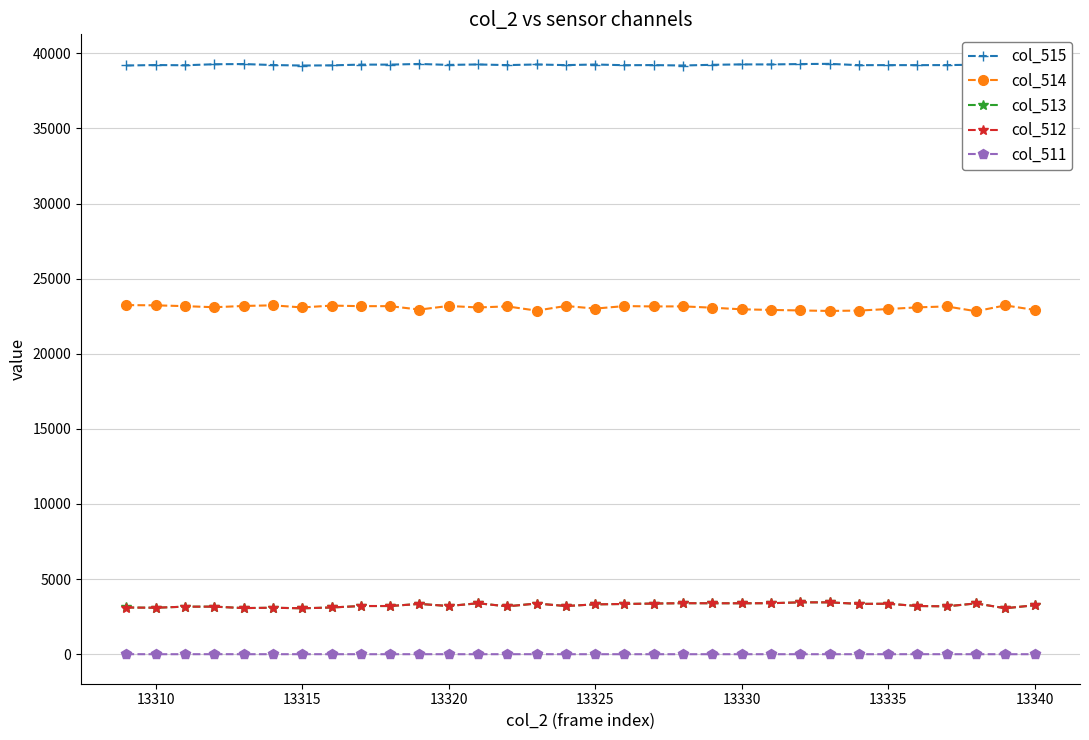

True or false: col_511 has more than 1 points higher than both neighbors.

True